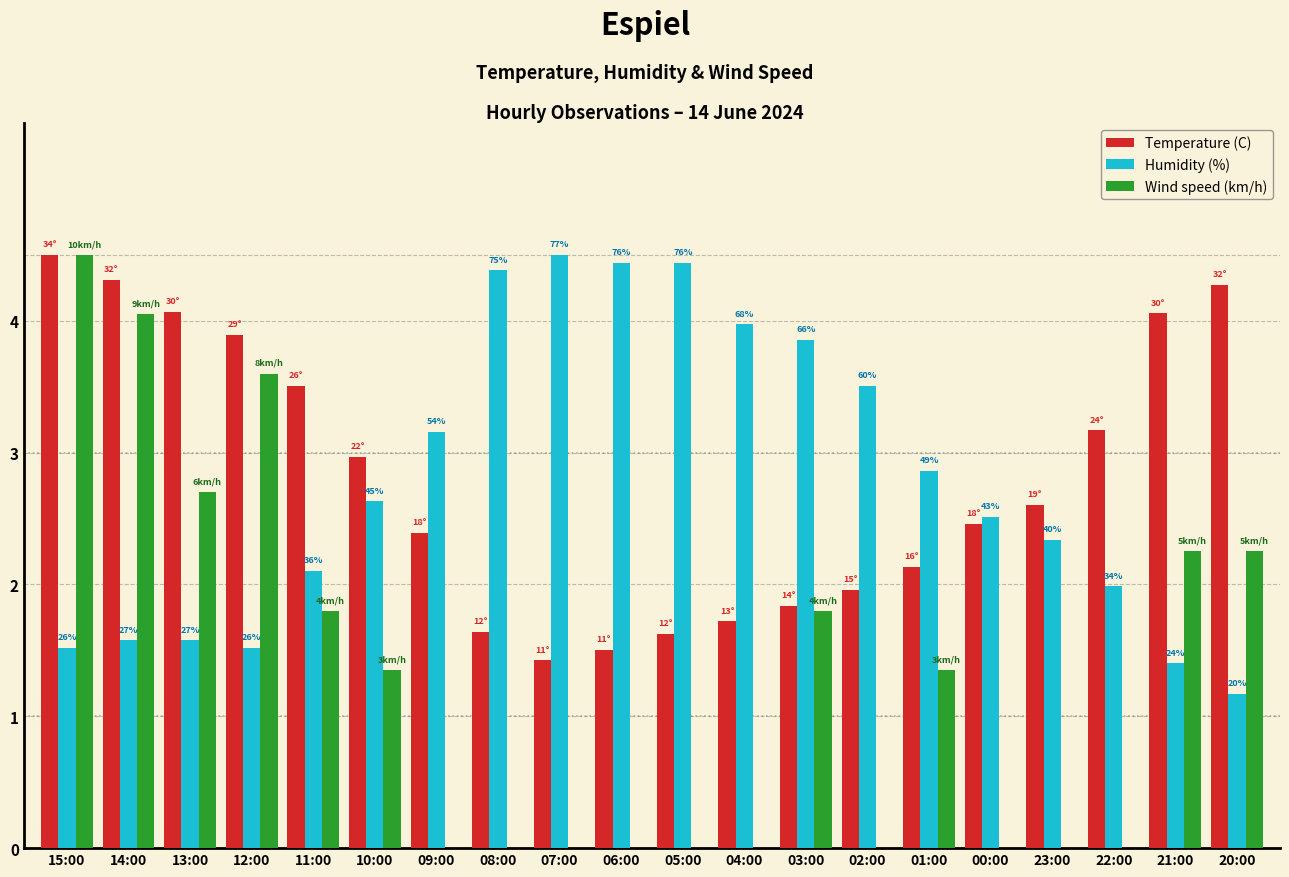

Which series has the largest range (max minus min)?

Wind speed (km/h)